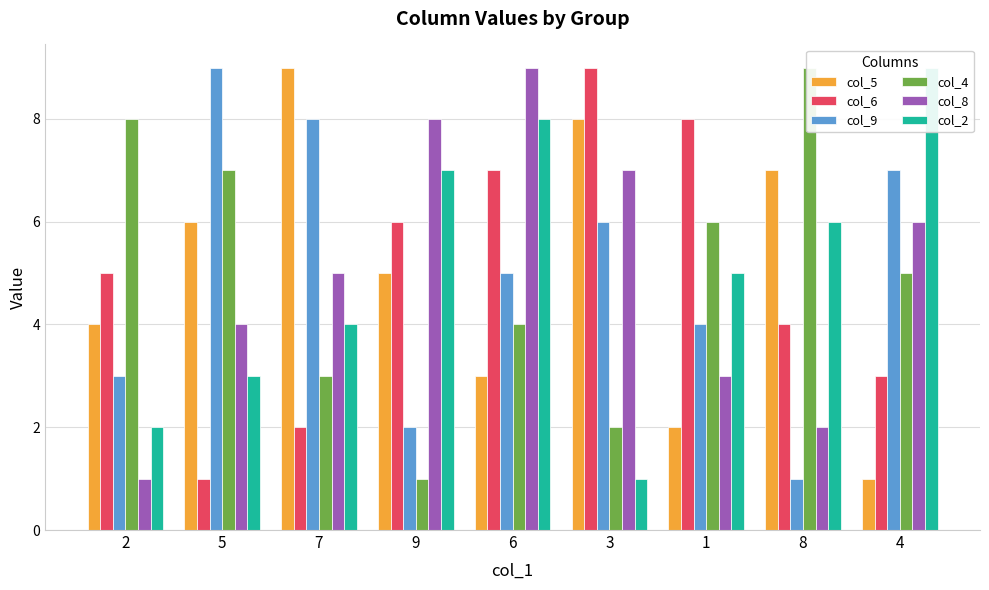

Count the col_4 values in the range 3 to 7.

5